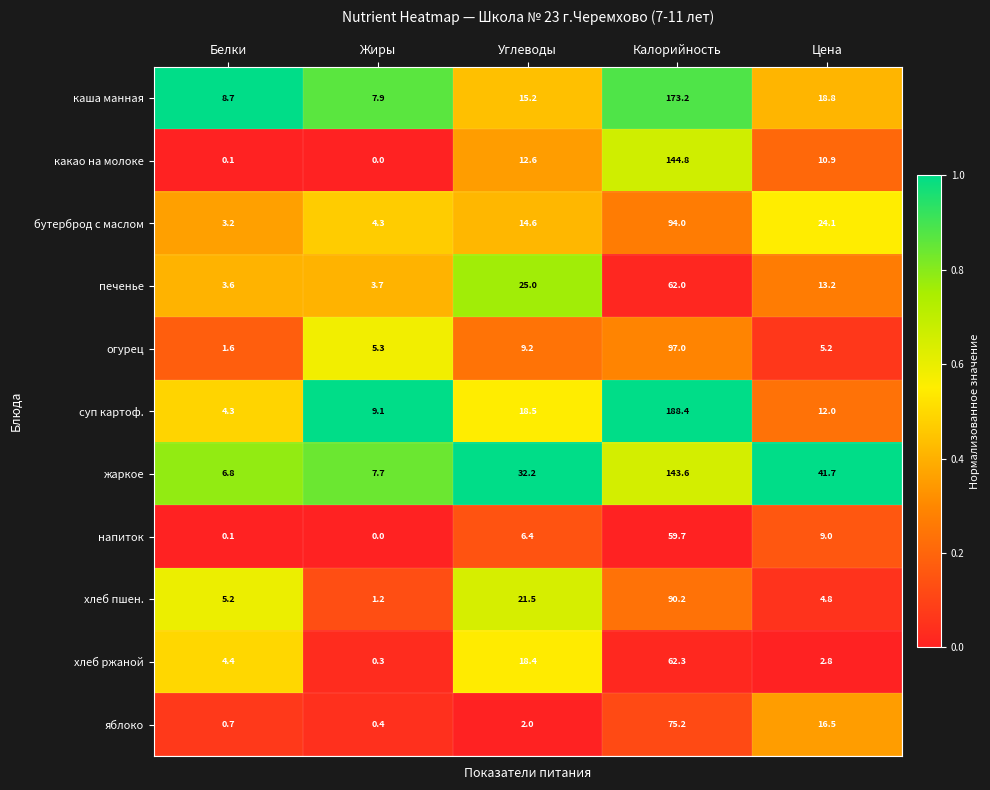

Count the number of categories in the chart.

5